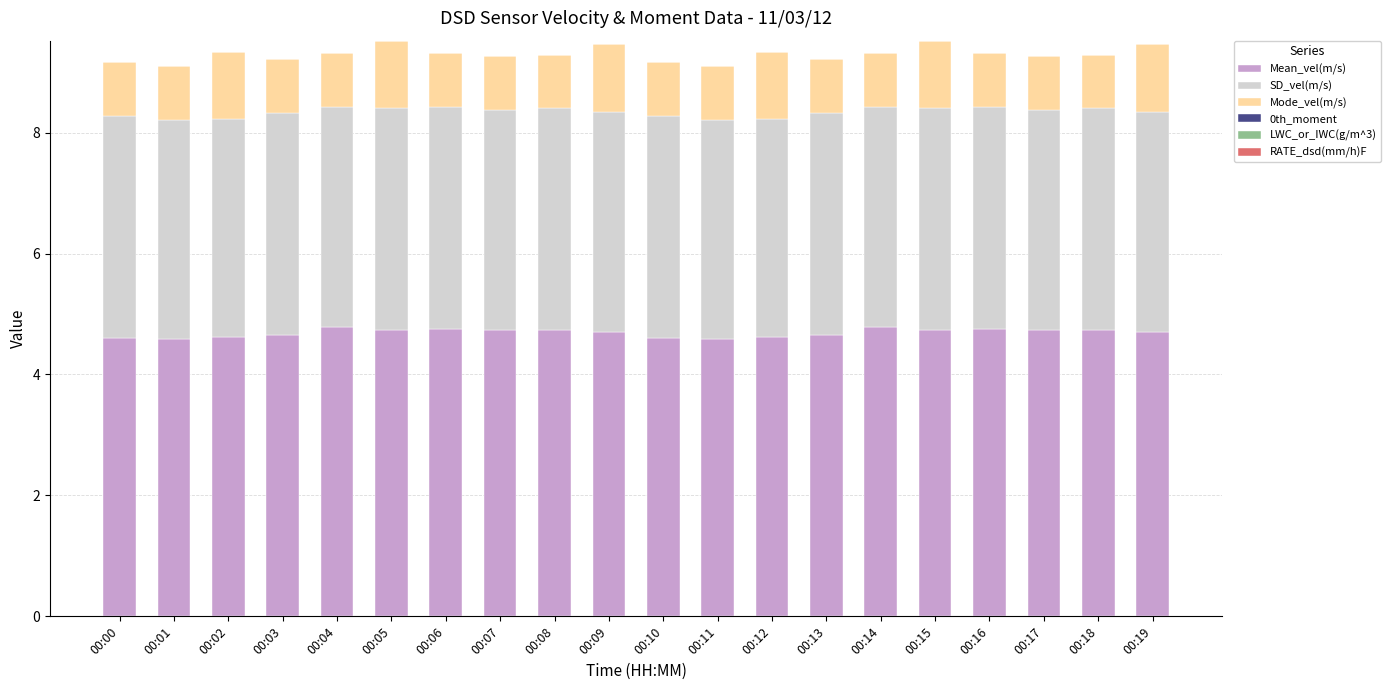

What is the highest value of the Mean_vel(m/s) series?

4.8